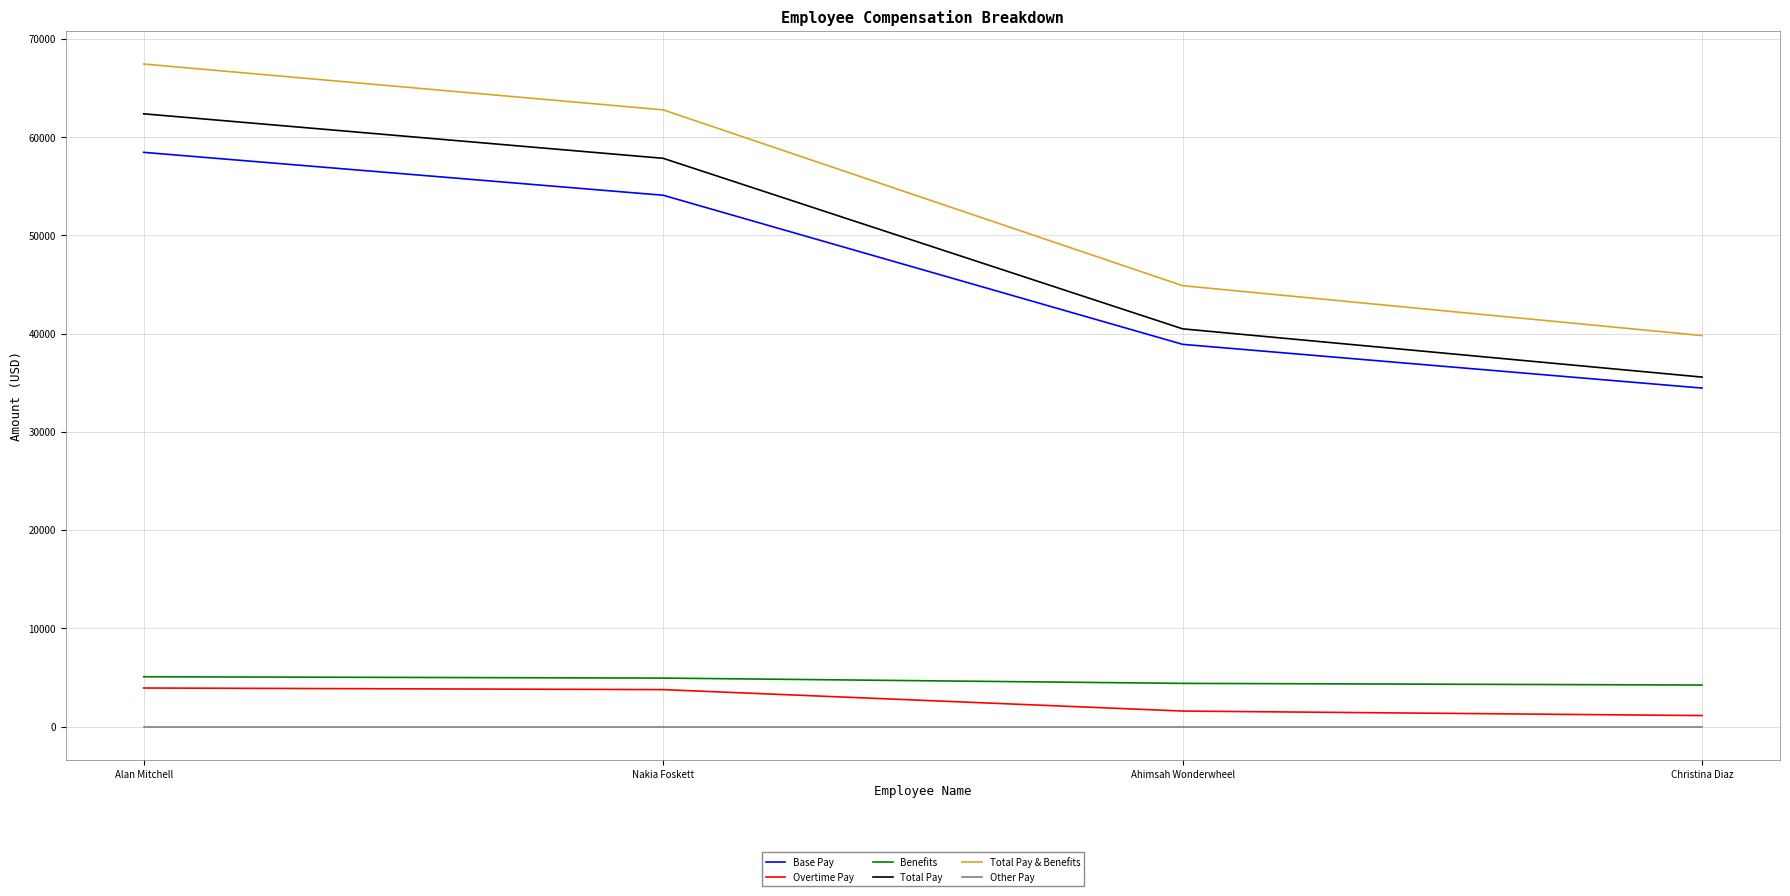

Is the value of Base Pay at Christina Diaz greater than the value of Total Pay at Ahimsah Wonderwheel?

No